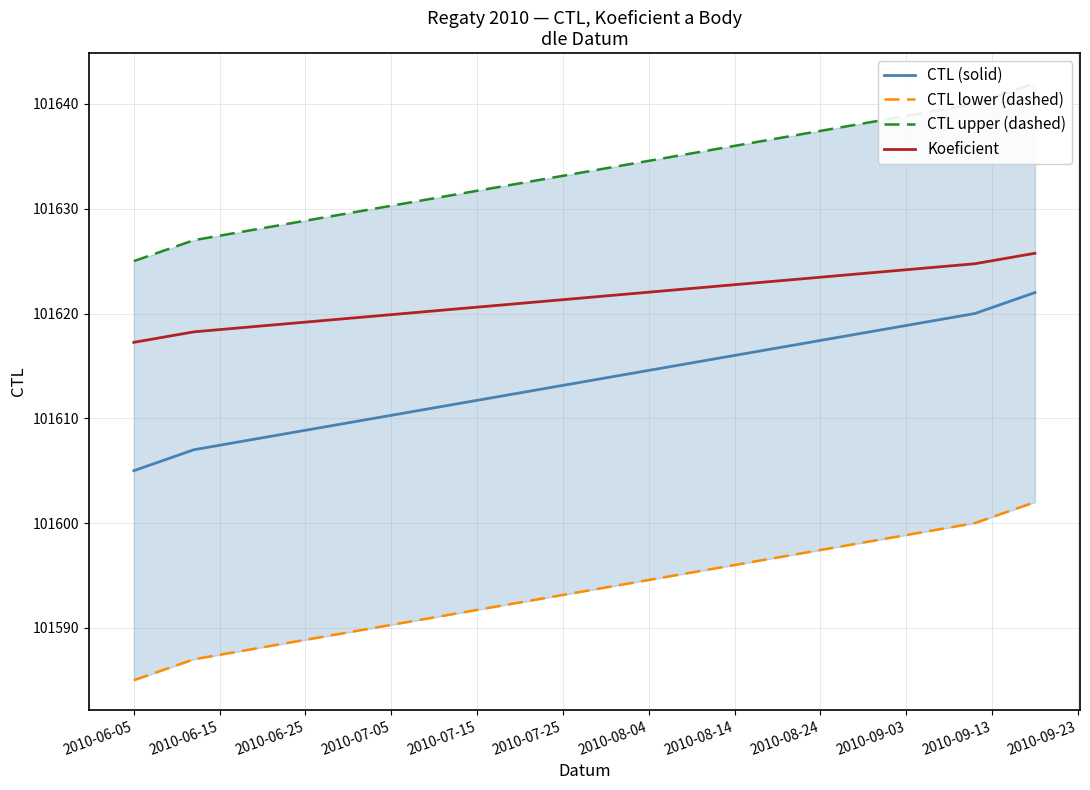

Which series has the widest spread of values?

CTL (solid)